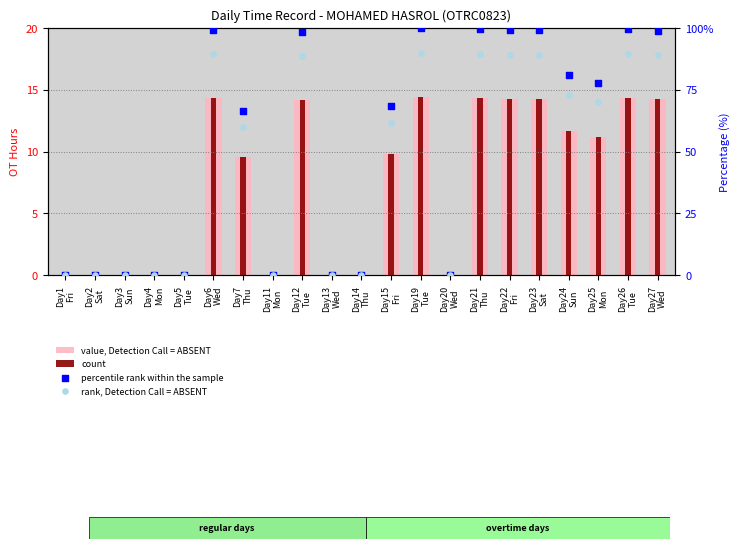

Which series contains the lowest Y value?

value, Detection Call = ABSENT